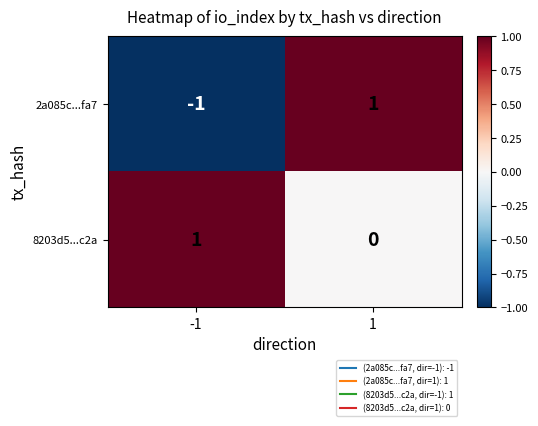

The 8203d5...c2a series shows 1 at 1. True or false?

False